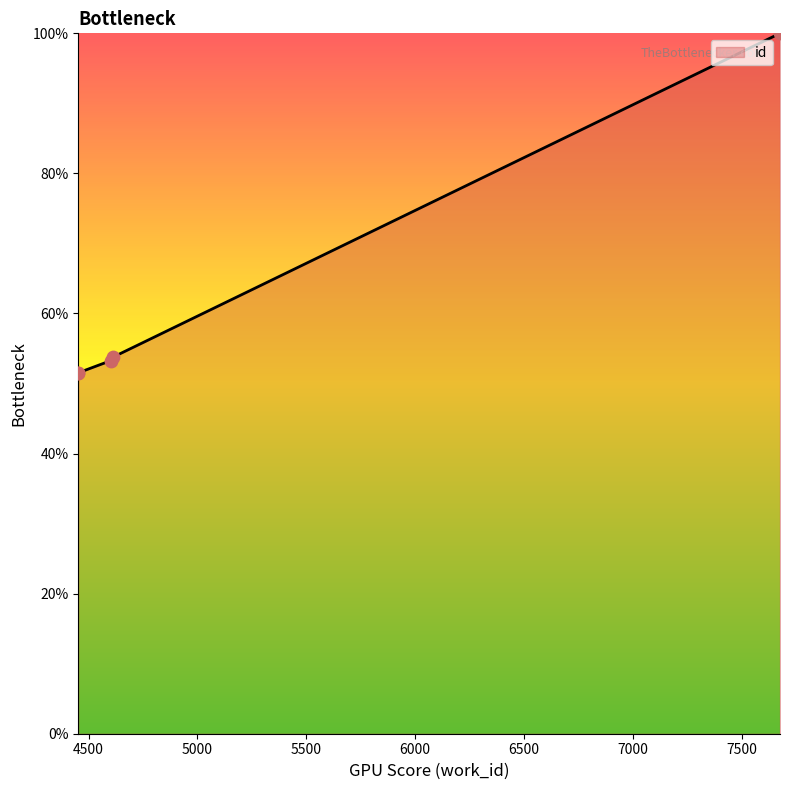

What is the change in value from 4453 to 4612?

+2.2